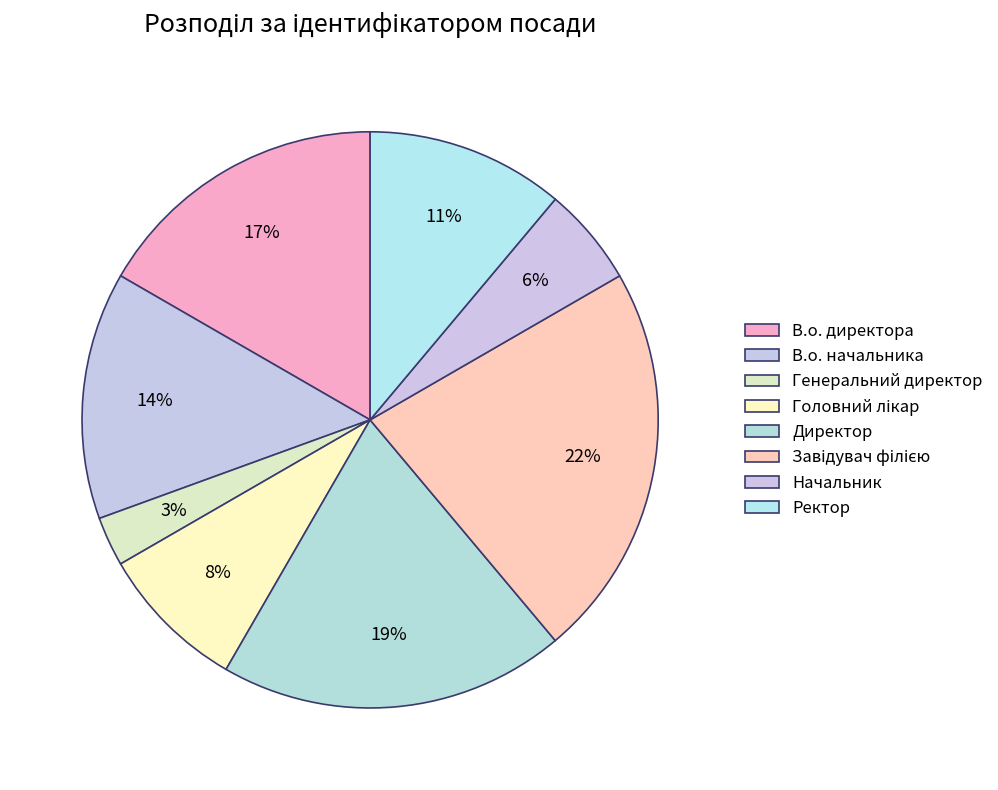

Is there a majority slice in this chart?

No